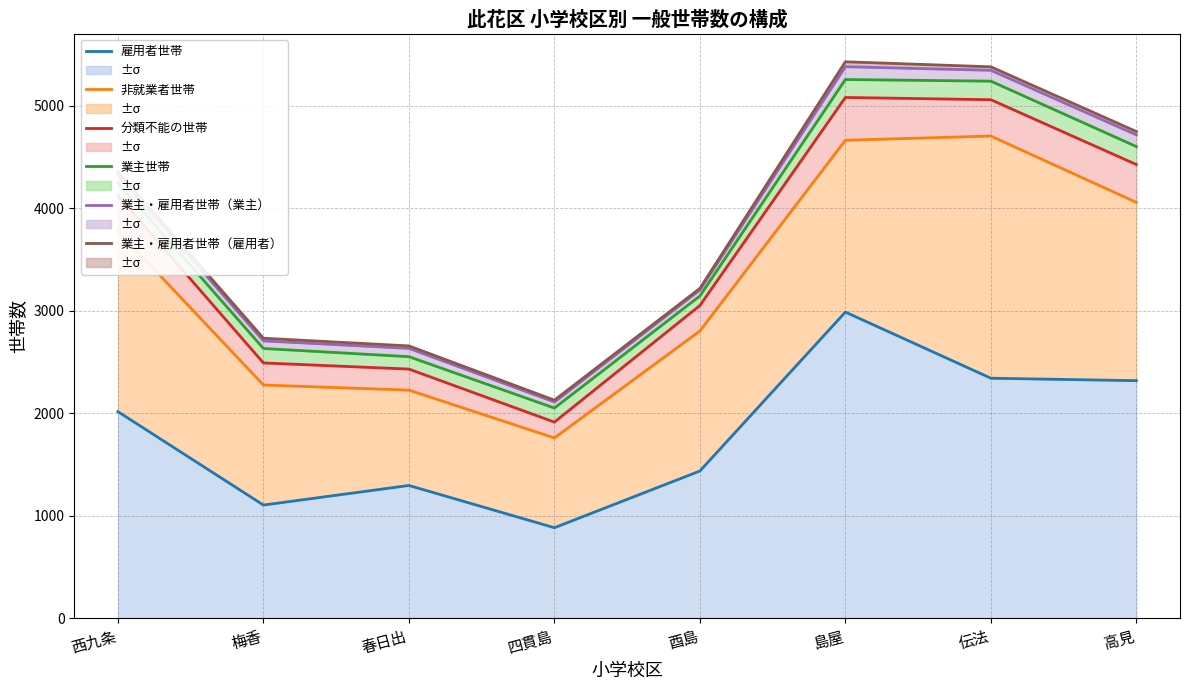

The value of 業主・雇用者世帯（雇用者） at 西九条 is 4358. True or false?

True